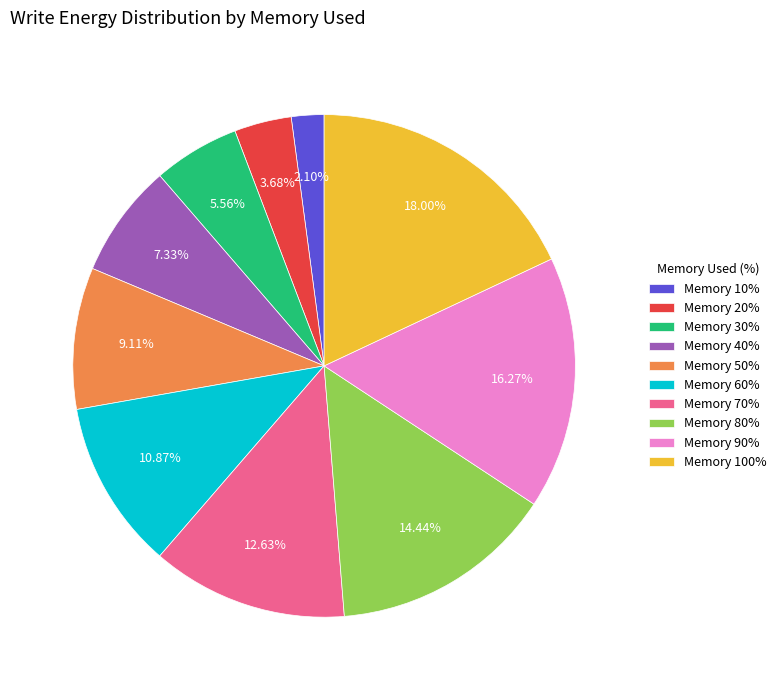

Is there any slice that represents more than half of the pie?

No